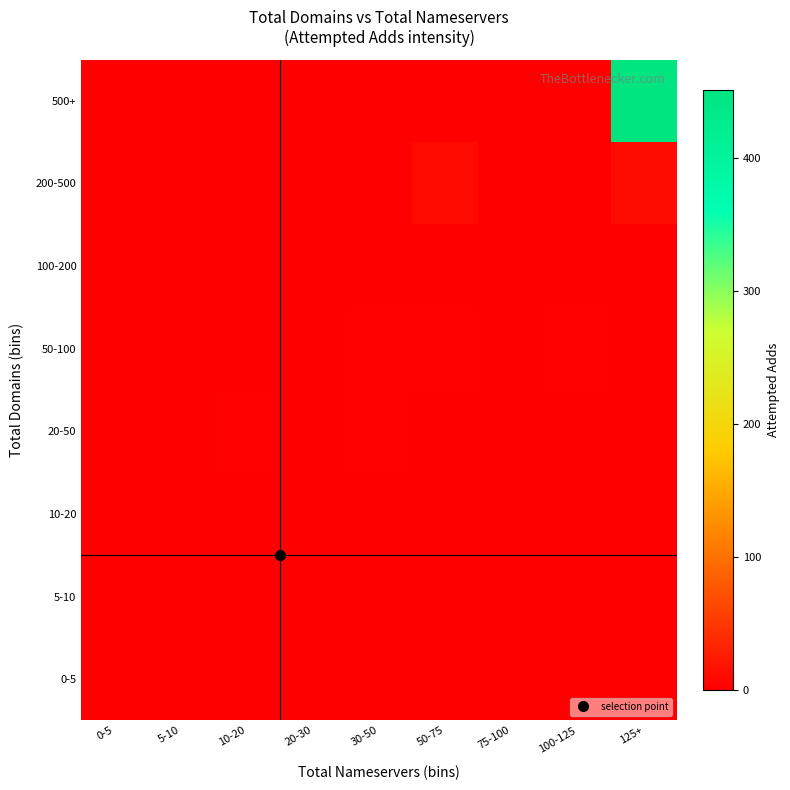

Reading left to right, what are all the values shown in this chart?

0-5: 0-5=1	5-10=0	10-20=0	20-30=0	30-50=0	50-75=0	75-100=0	100-125=0	125+=0
5-10: 0-5=1	5-10=1	10-20=0	20-30=0	30-50=0	50-75=0	75-100=0	100-125=0	125+=0
10-20: 0-5=0	5-10=0	10-20=1	20-30=1	30-50=0	50-75=0	75-100=0	100-125=0	125+=0
20-50: 0-5=0	5-10=0	10-20=3	20-30=1	30-50=3	50-75=0	75-100=0	100-125=0	125+=0
50-100: 0-5=0	5-10=0	10-20=0	20-30=0	30-50=3	50-75=2	75-100=0	100-125=3	125+=0
100-200: 0-5=0	5-10=0	10-20=0	20-30=0	30-50=0	50-75=0	75-100=0	100-125=0	125+=0
200-500: 0-5=0	5-10=0	10-20=0	20-30=0	30-50=0	50-75=9	75-100=0	100-125=0	125+=11
500+: 0-5=0	5-10=0	10-20=0	20-30=0	30-50=0	50-75=0	75-100=0	100-125=0	125+=451